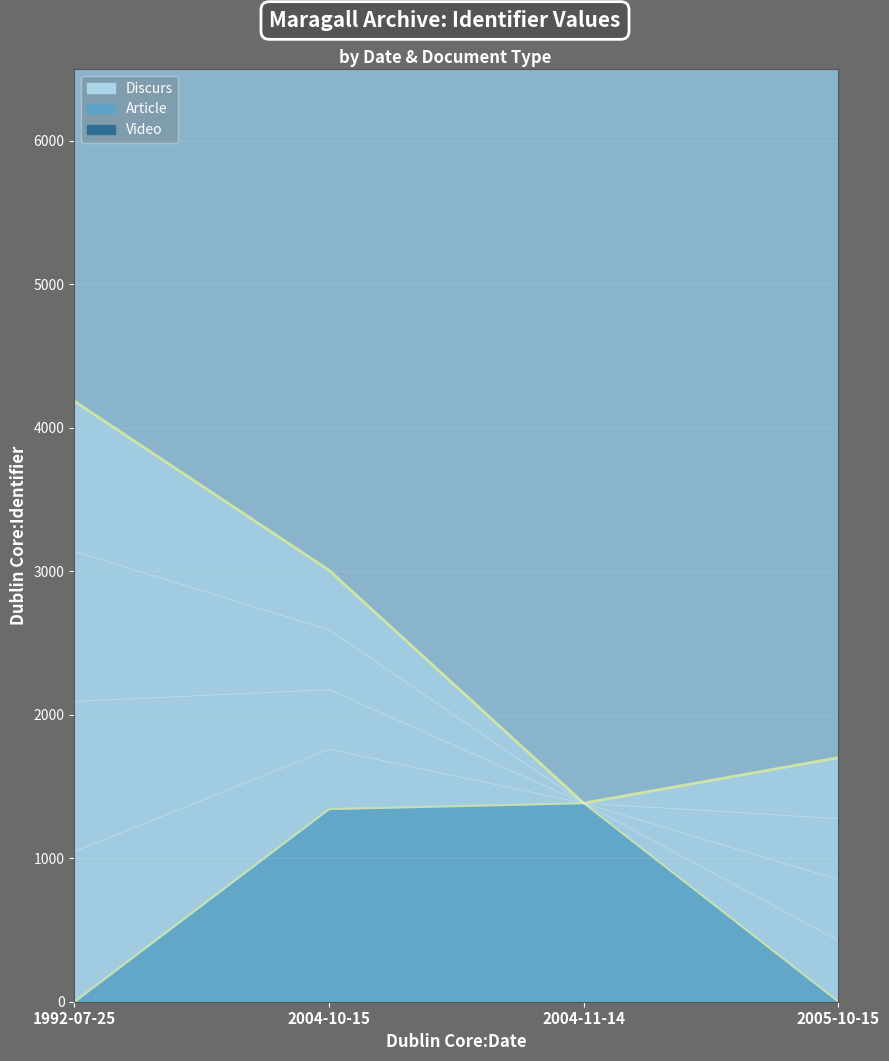

True or false: Article (top) and Video (top) cross at least once.

False